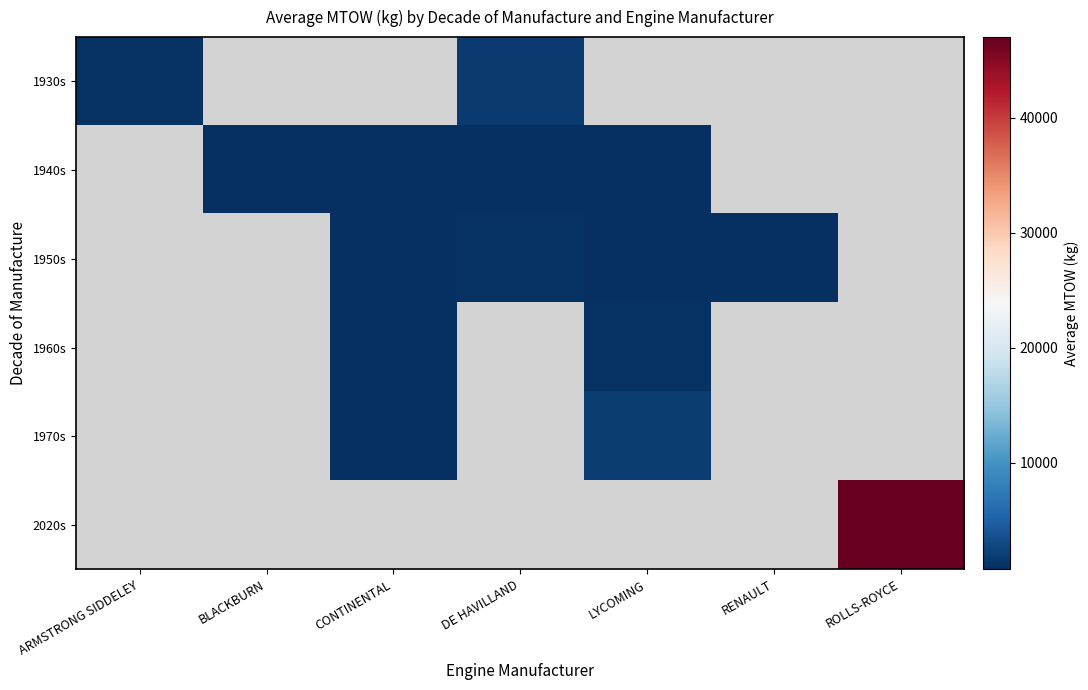

Is the value of 1940s at ROLLS-ROYCE greater than the value of 2020s at RENAULT?

No